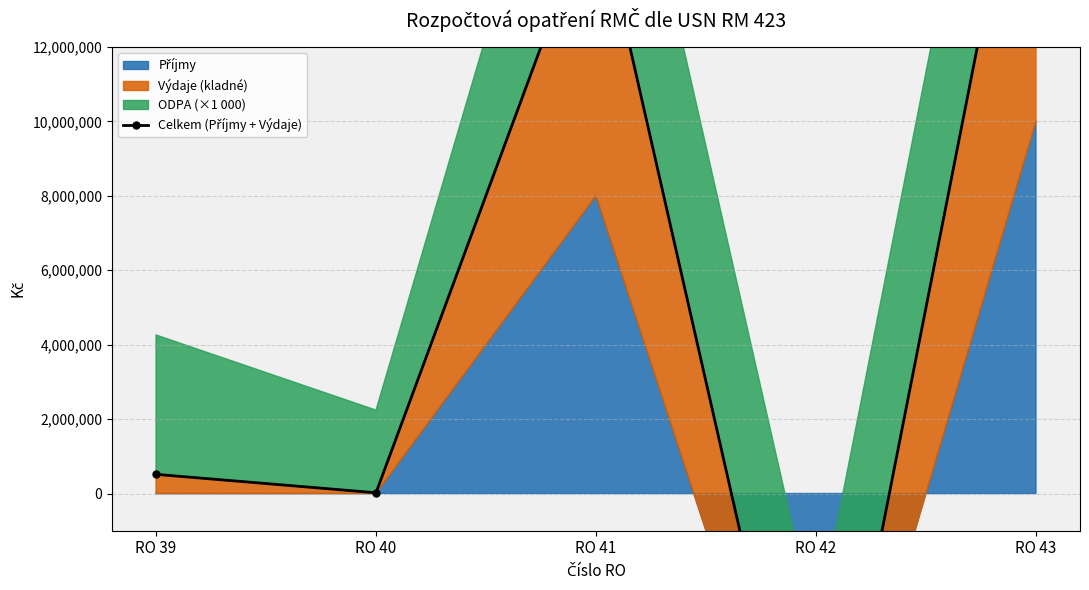

How many positive values are there?

4